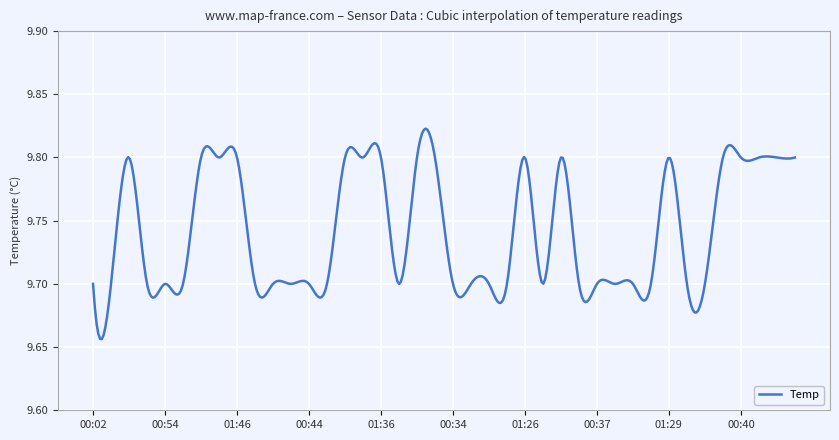

Is this an area chart (filled region under the line)?

No